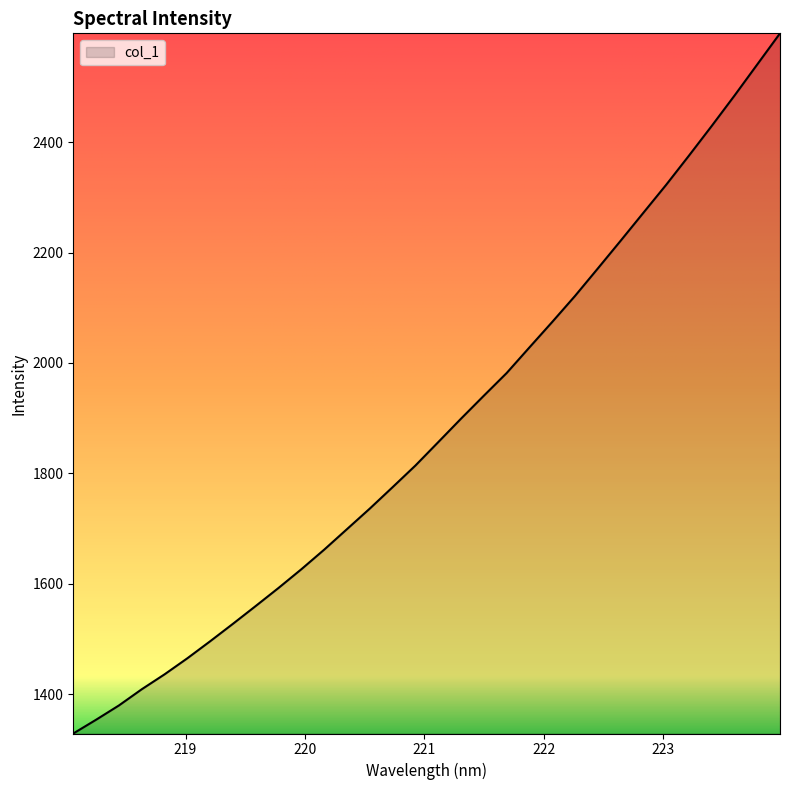

What is the maximum value shown in the chart?

2596.9